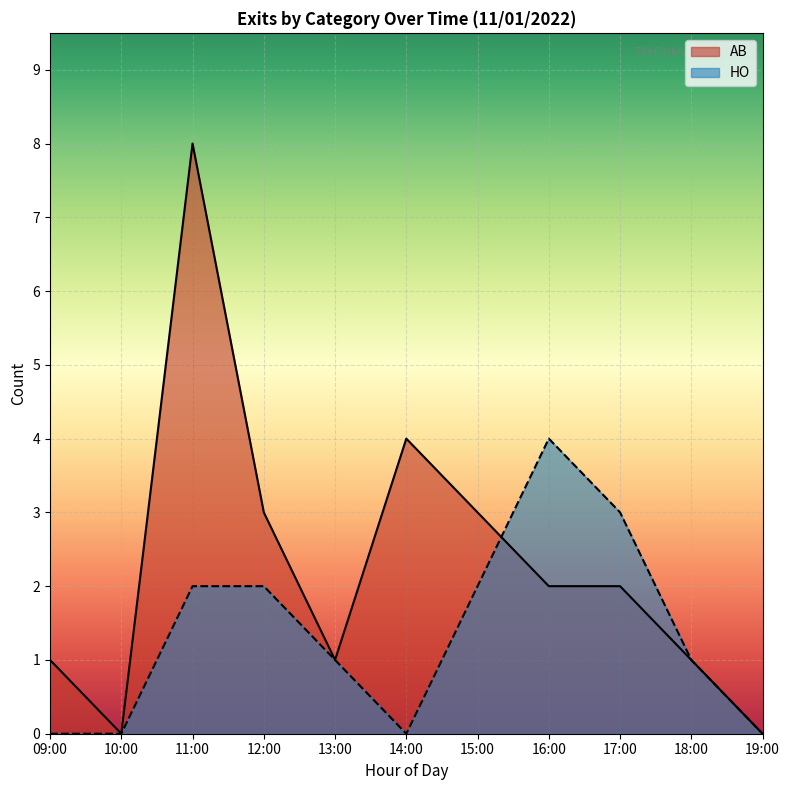

Rank the series by their maximum value, from lowest to highest.

HO, AB